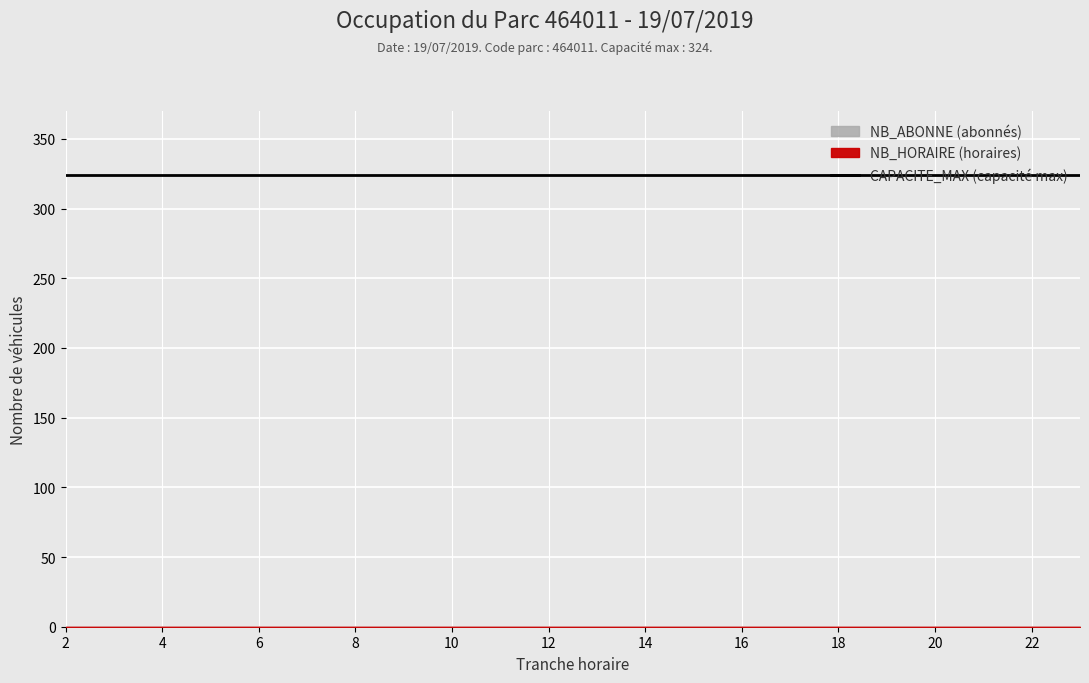

True or false: CAPACITE_MAX and NB_ABONNE cross at least once.

False